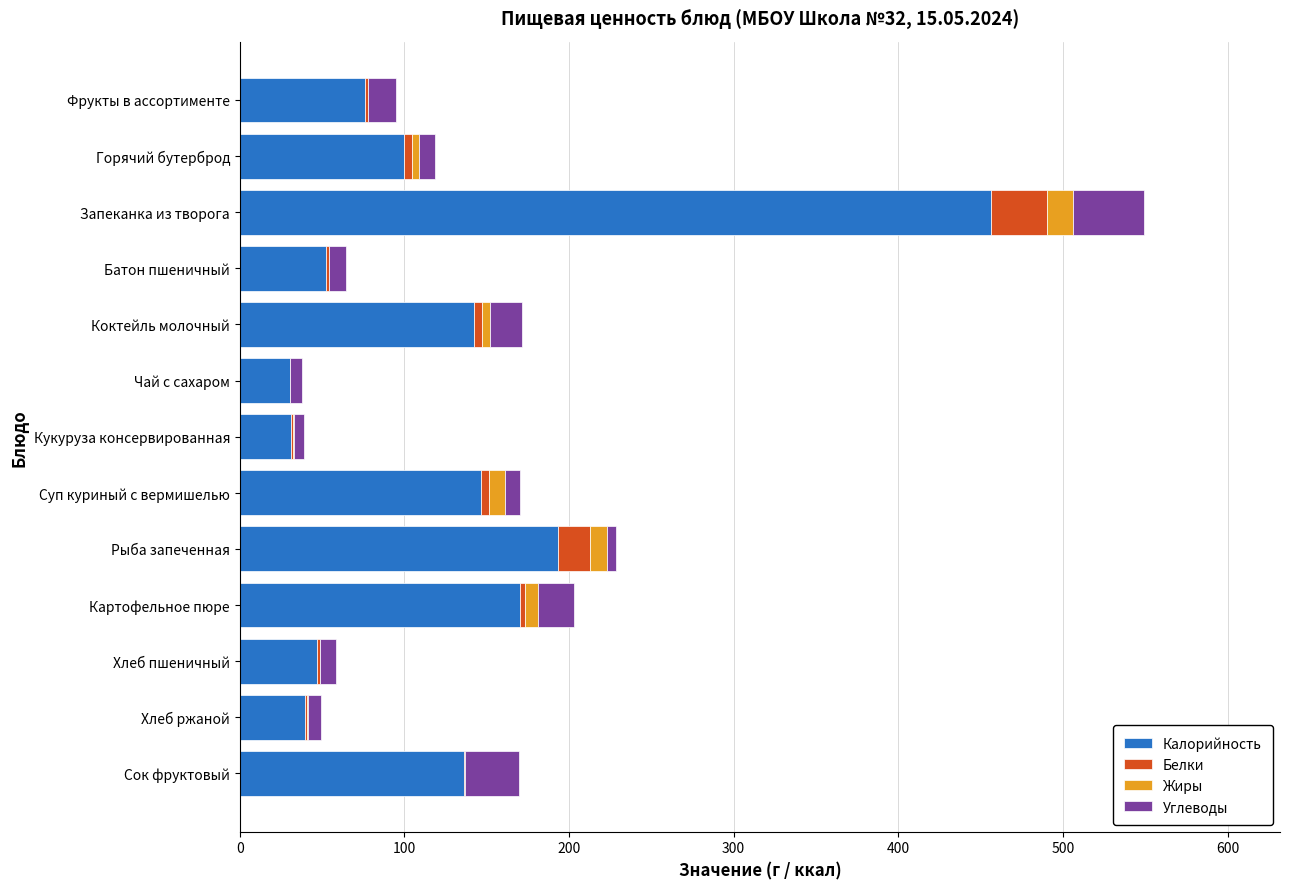

Is it true that Калорийность equals 634.8 at Запеканка из творога?

False